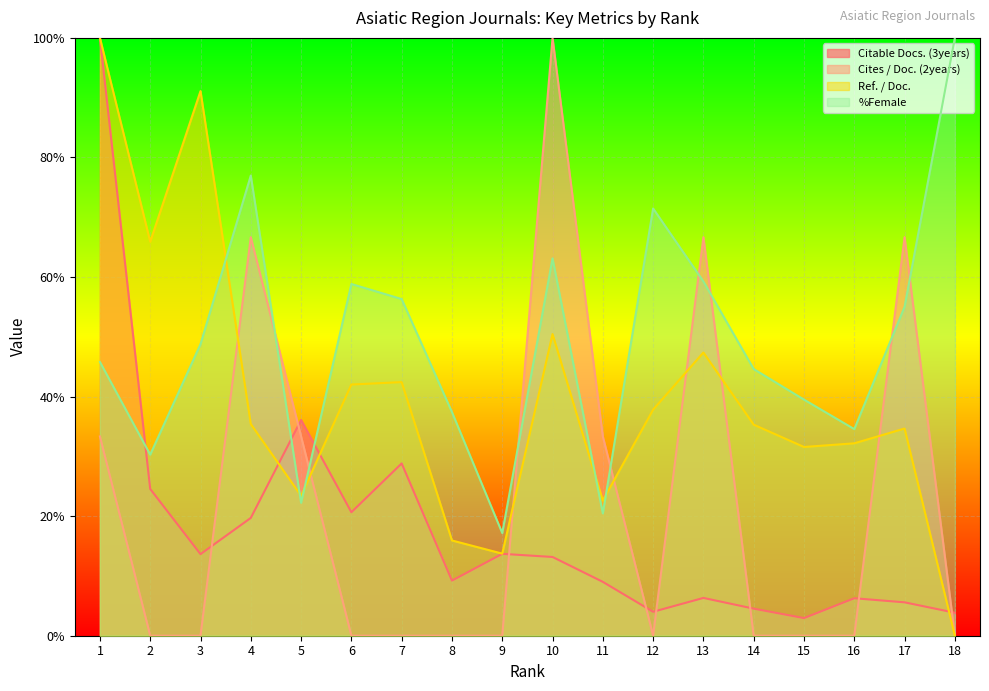

How many lines are shown in the chart?

4